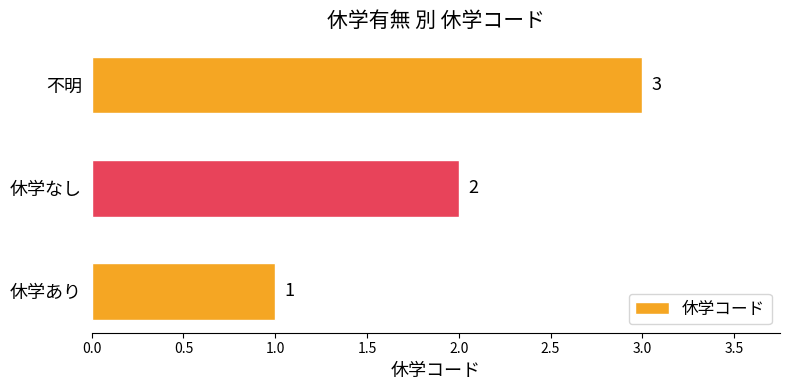

Which has a higher value, 休学なし or 不明?

不明